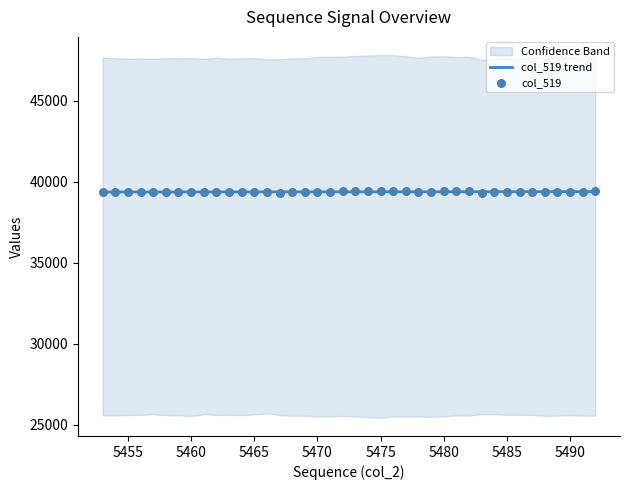

Which series contains the highest Y value?

col_519